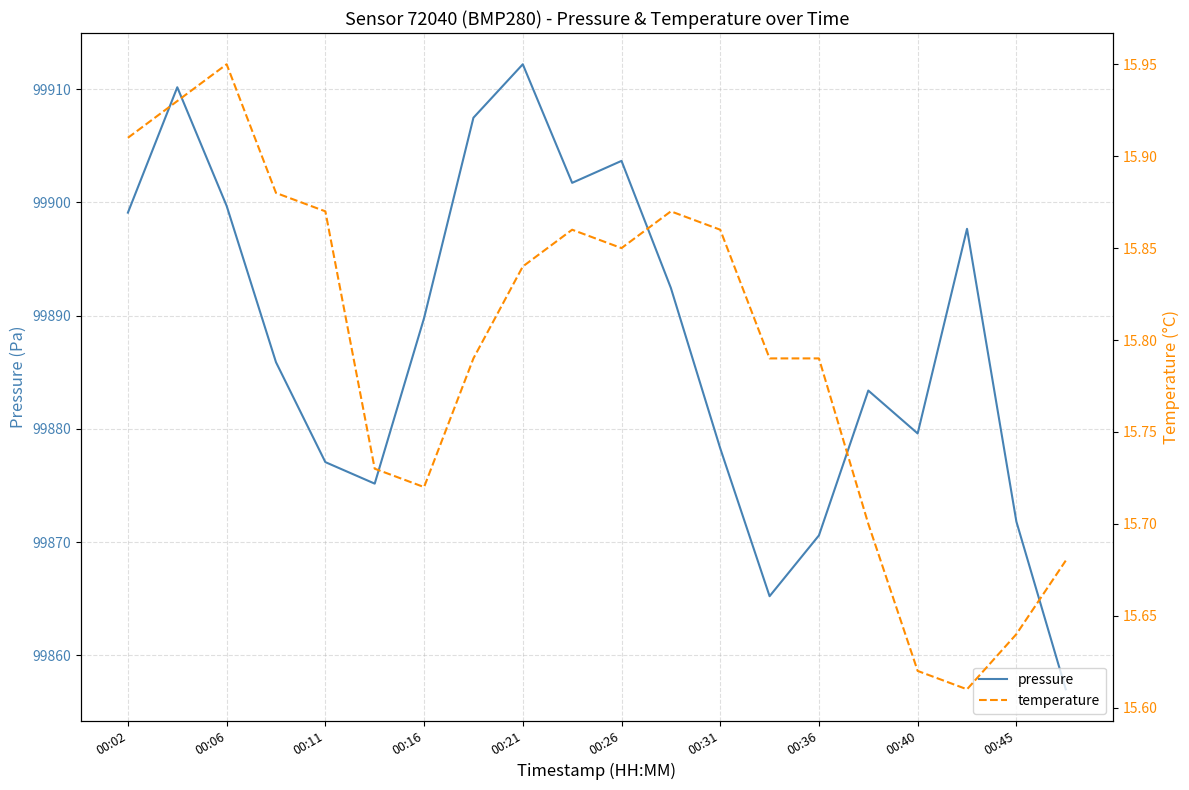

Is it true that pressure equals 99889.8 at 00:16?

True